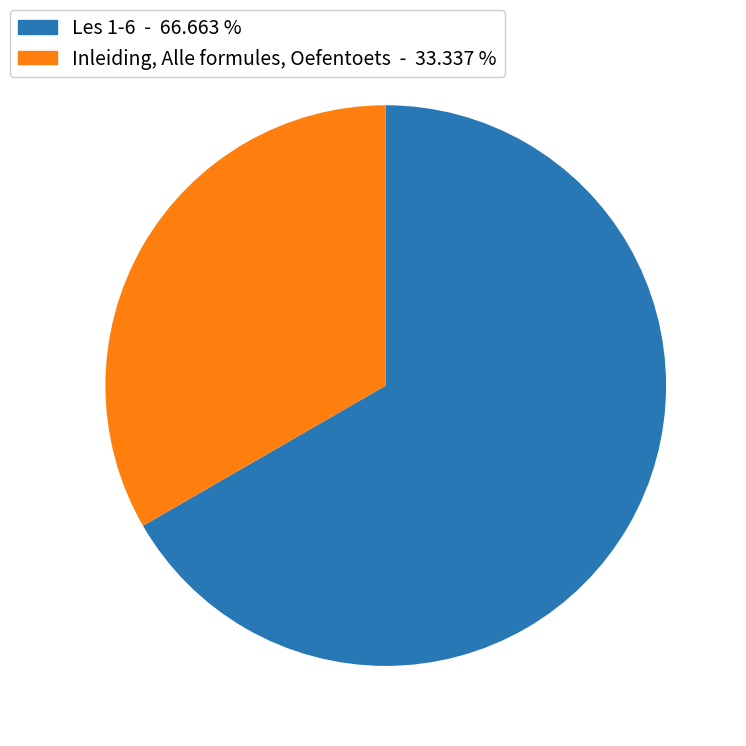

Count the number of slices in the pie.

2